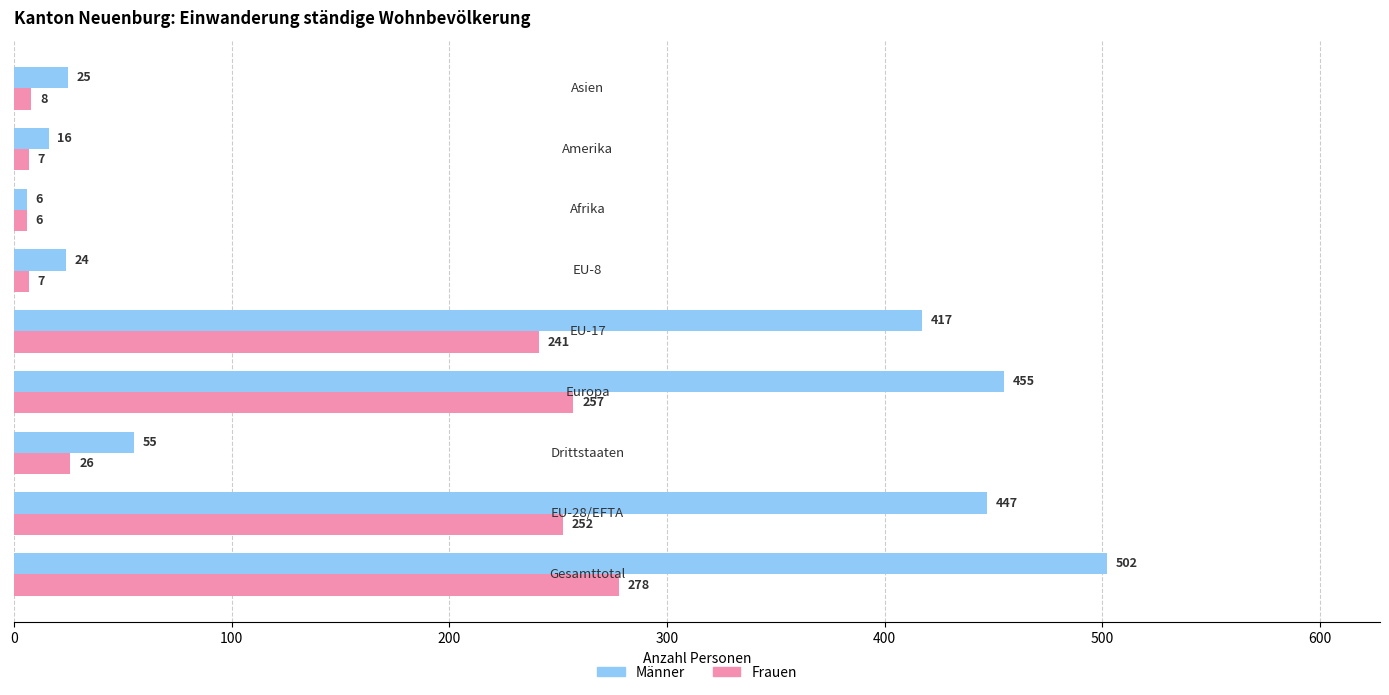

Which series has the largest total across all categories?

Männer